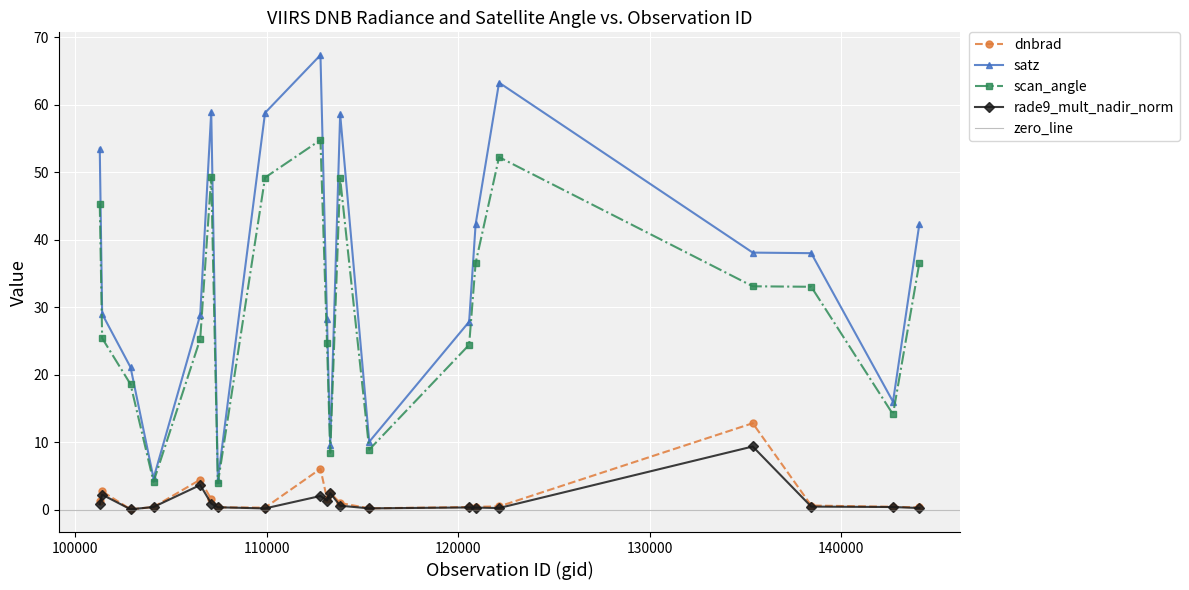

At which category is the sum across all series the highest?

112799